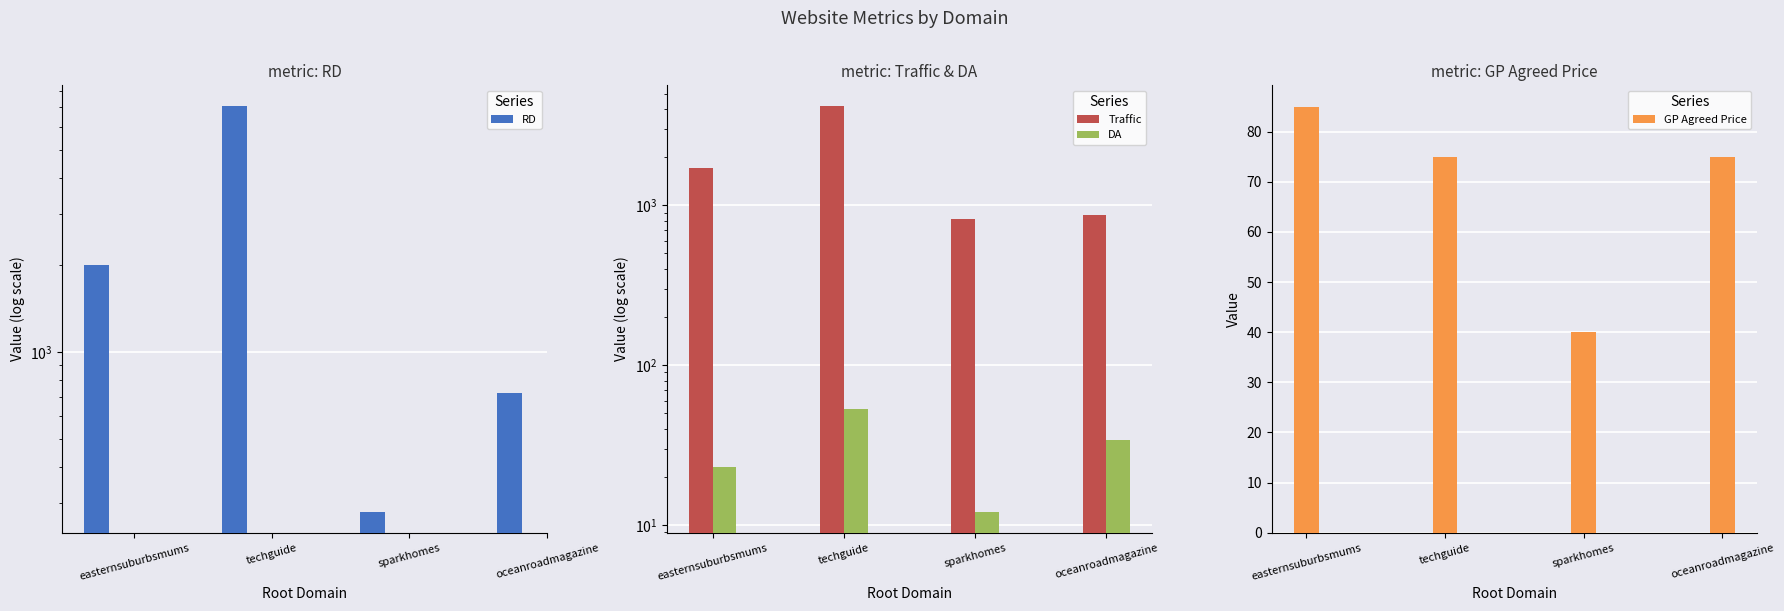

Where is DA nearest to the value 32?

oceanroadmagazine